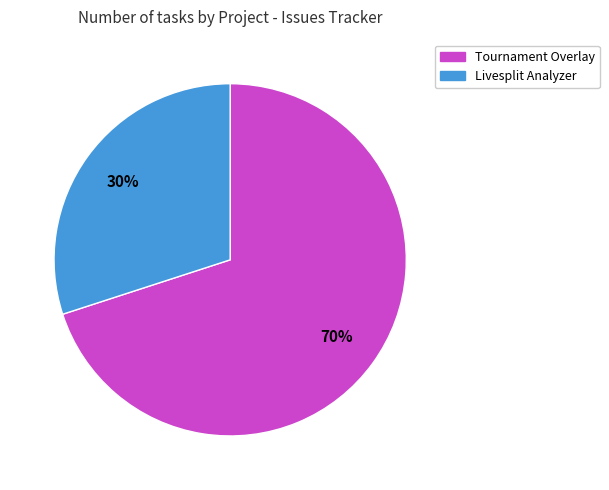

To the nearest percent, what is the average slice percentage?

50%